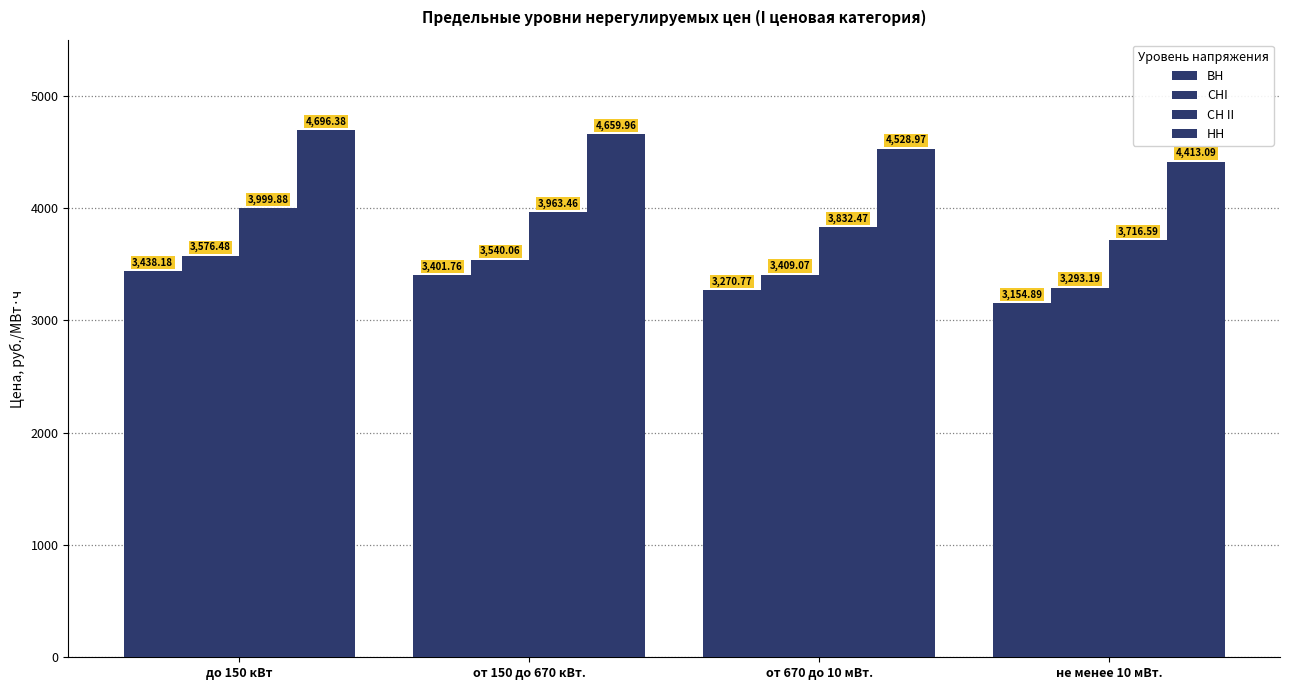

What is the sum of all НН values?

18298.4